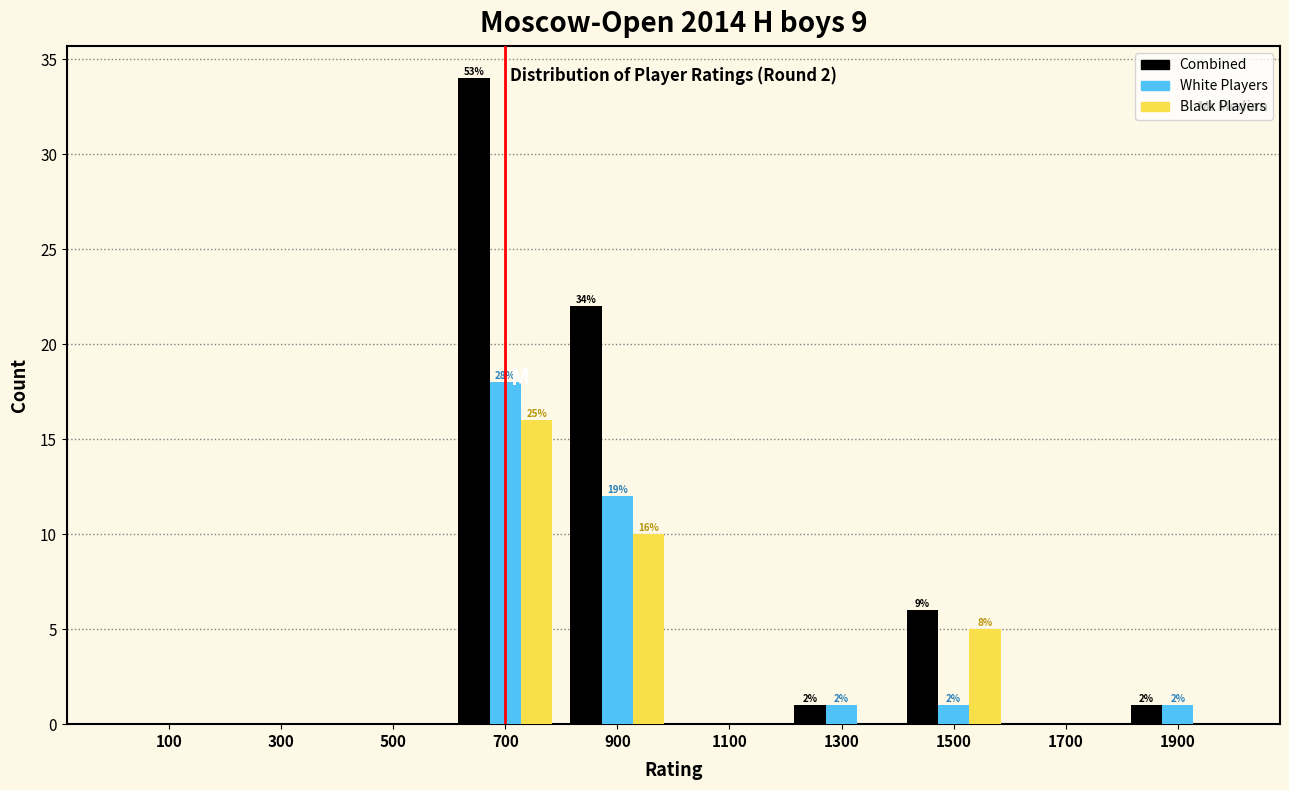

In the White Players series, which range on the x-axis has the tallest bar?

600 to 800